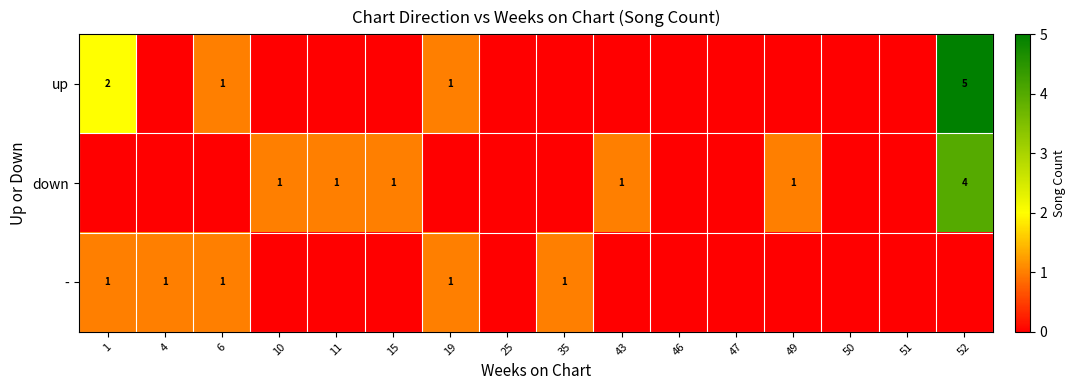

Is it true that - equals 0 at 19?

False